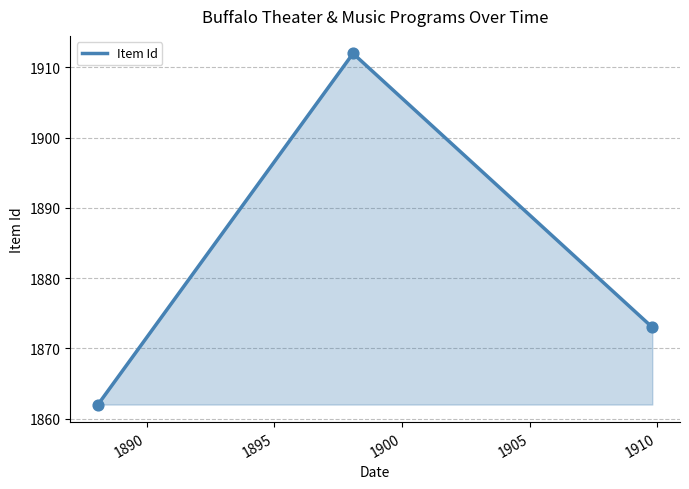

What is the minimum value shown in the chart?

1862